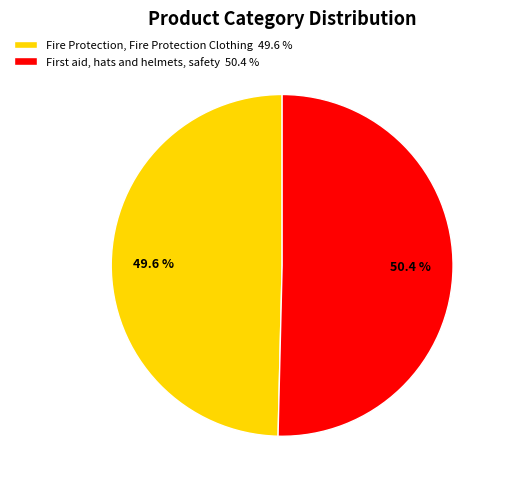

What percentage is the Fire Protection, Fire Protection Clothing slice, to the nearest percent?

50%